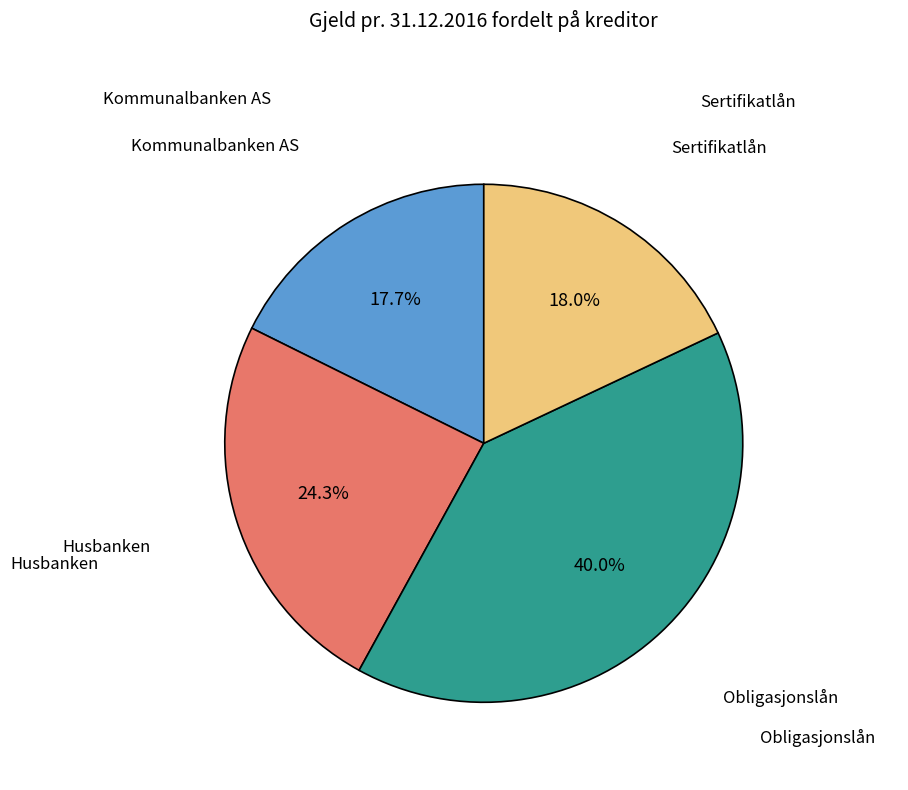

Does any single category account for the majority?

No